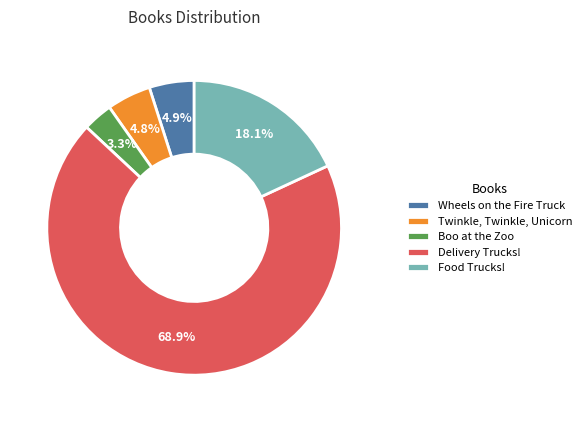

Does Delivery Trucks! represent more than half of the total?

Yes